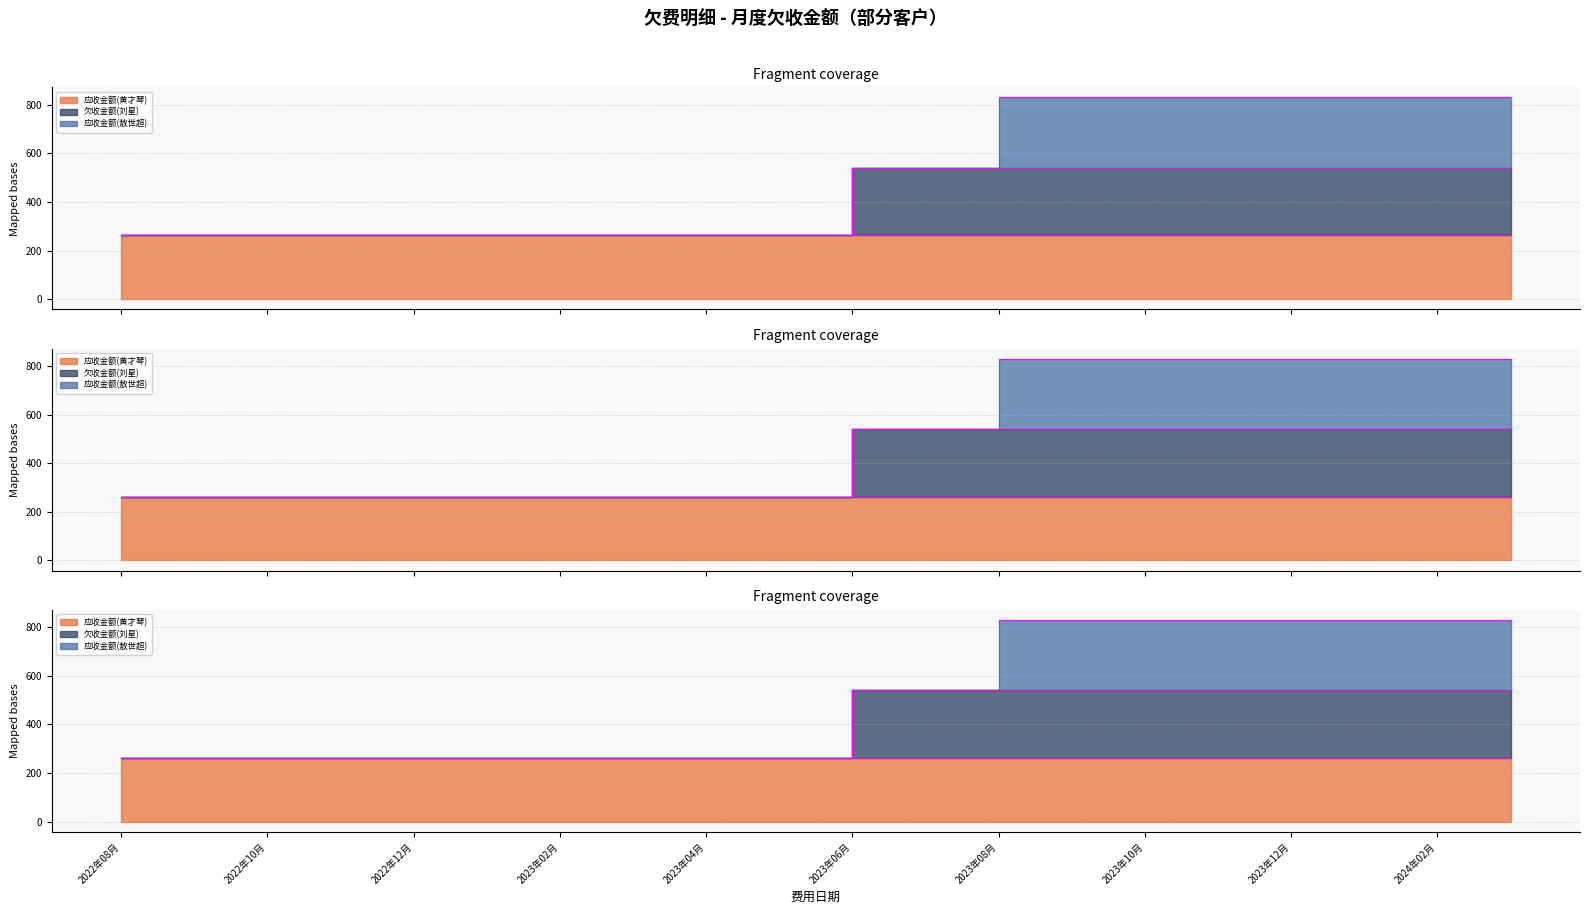

Between 2023年07月 and 2024年02月, which is larger?

2023年07月